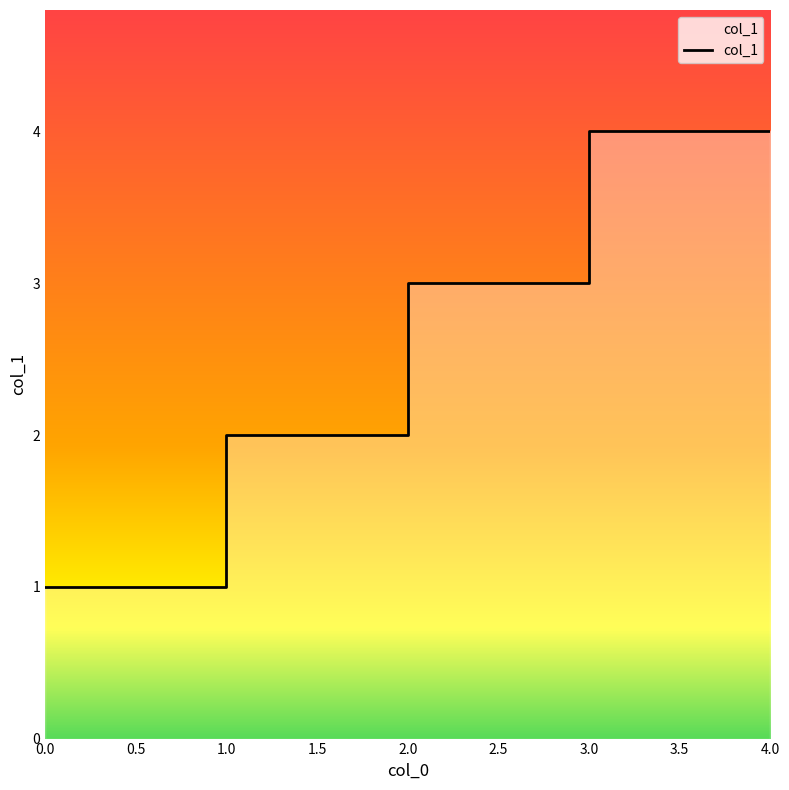

Reading left to right, transcribe all the data shown in this chart.

1	1	2	2	3	3	4	4